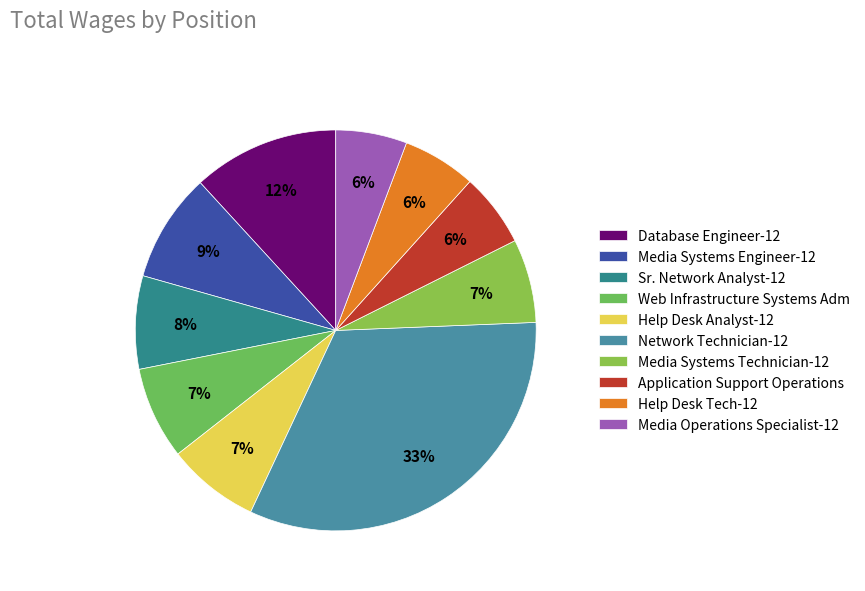

To the nearest percent, what is the average slice percentage?

10%